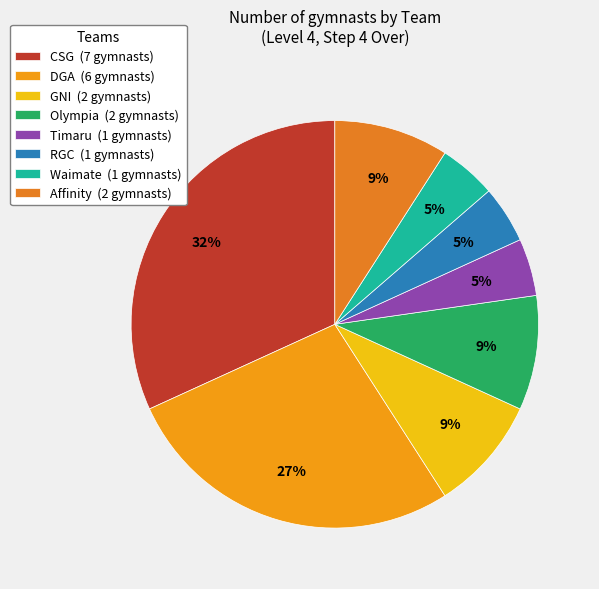

What is the change in value from CSG to Affinity?

-5